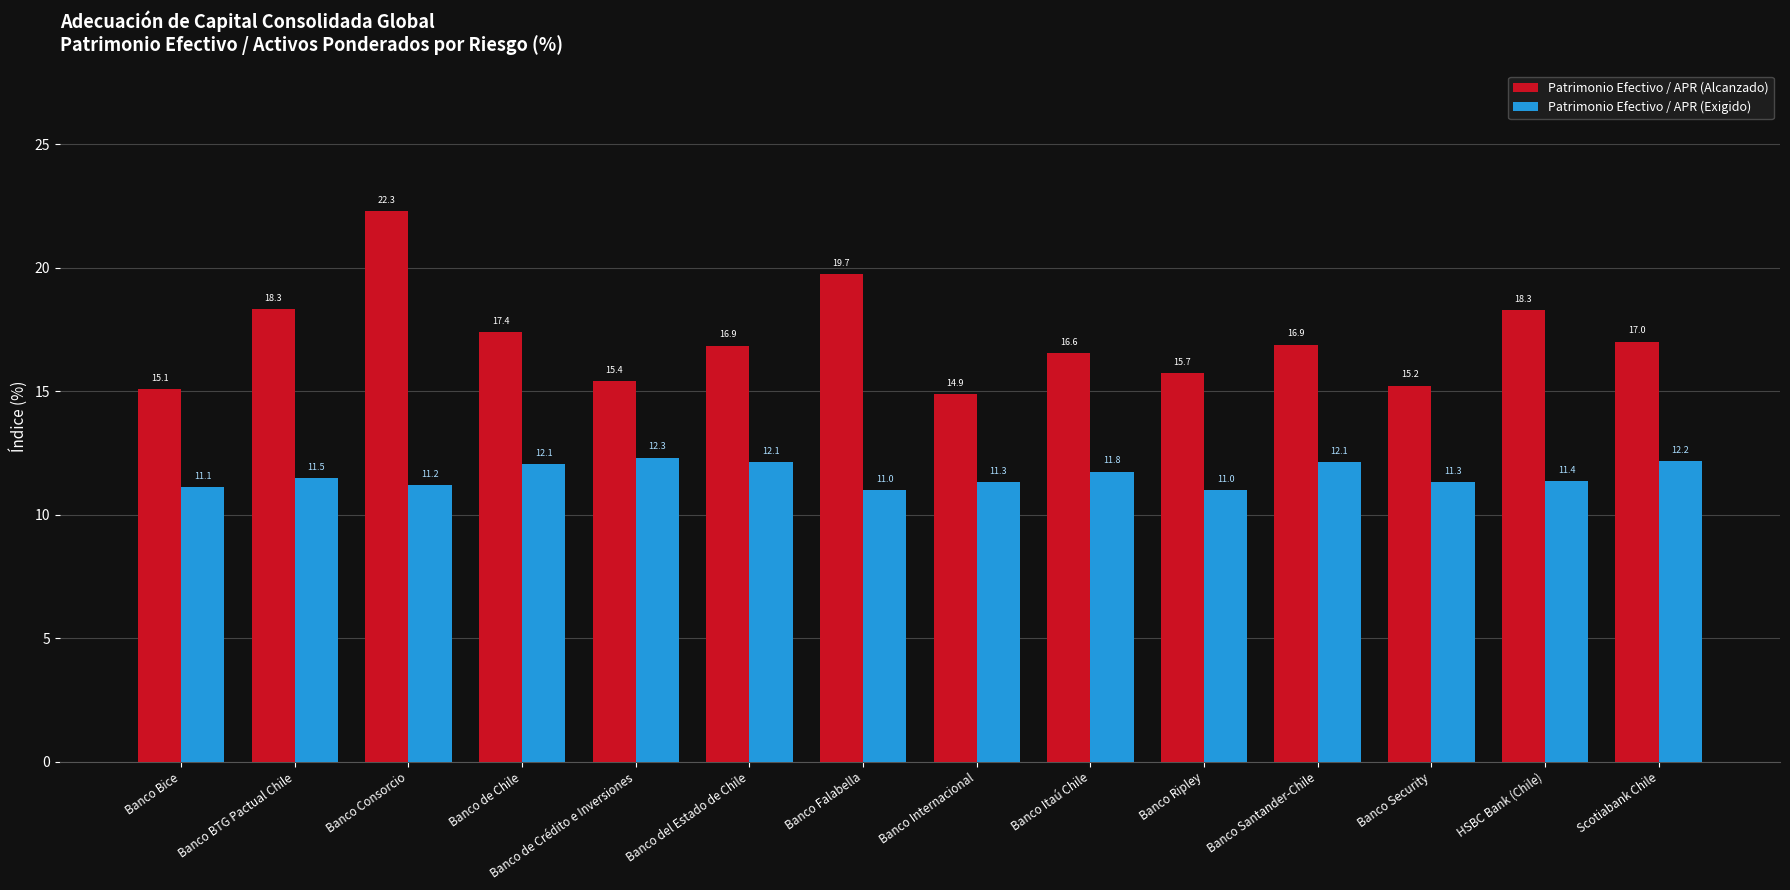

At which label does Patrimonio Efectivo / APR (Alcanzado) reach its peak?

Banco Consorcio